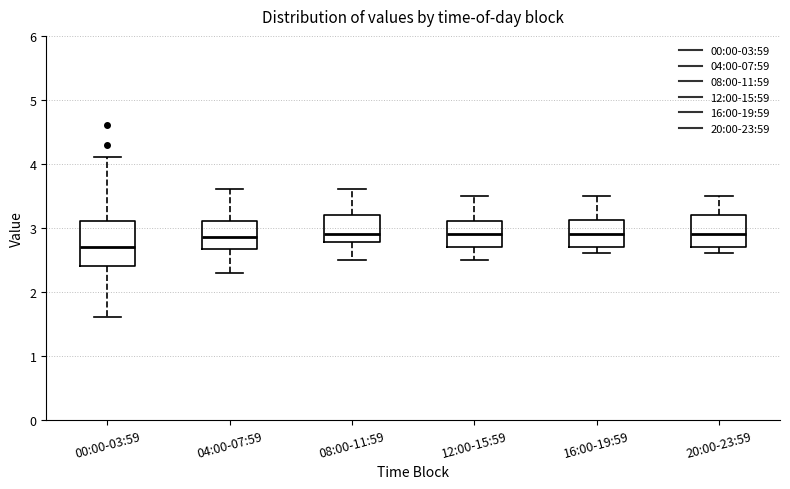

Reading left to right, transcribe this box plot: for each box, give where its median line is, the range the box spans, and where its two whiskers end, as read against the y-axis. The values are not printed on the chart, so give them approximately, as read against the axis.

00:00-03:59: median 2.7, box 2.4 to 3.1, whiskers 1.6 to 4.1
04:00-07:59: median 2.9, box 2.7 to 3.1, whiskers 2.3 to 3.6
08:00-11:59: median 2.9, box 2.8 to 3.2, whiskers 2.5 to 3.6
12:00-15:59: median 2.9, box 2.7 to 3.1, whiskers 2.5 to 3.5
16:00-19:59: median 2.9, box 2.7 to 3.1, whiskers 2.6 to 3.5
20:00-23:59: median 2.9, box 2.7 to 3.2, whiskers 2.6 to 3.5